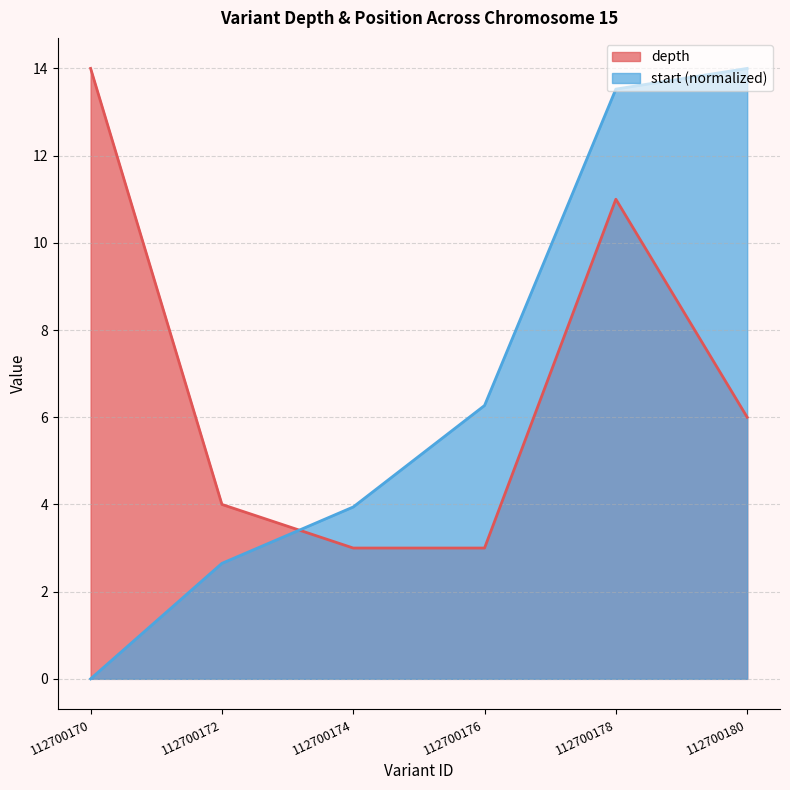

What is the difference between the highest and lowest values at 112700170?

14.0